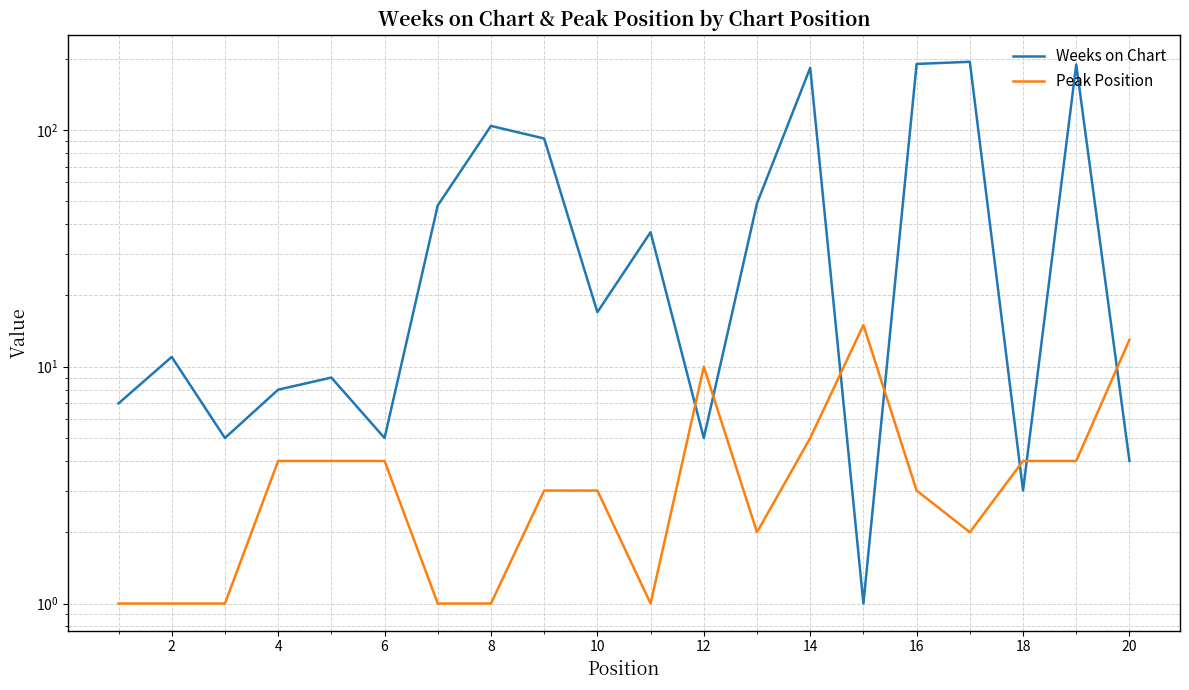

What is the average value of the Peak Position series?

4